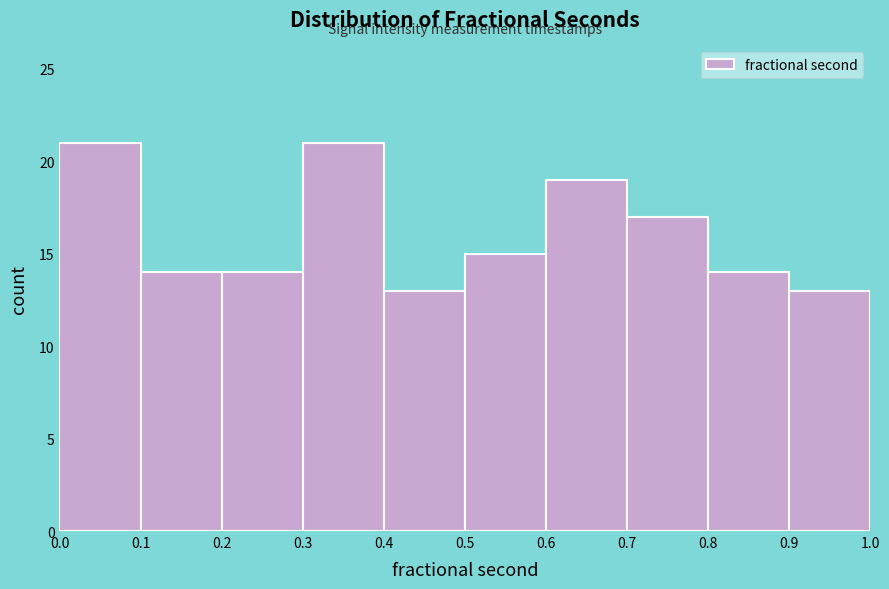

Reading left to right, list every bar in this chart as the range it spans on the x-axis followed by its height. The values are not printed on the chart, so give them approximately, as read against the axis.

0.0 to 0.1: 21
0.1 to 0.2: 14
0.2 to 0.3: 14
0.3 to 0.4: 21
0.4 to 0.5: 13
0.5 to 0.6: 15
0.6 to 0.7: 19
0.7 to 0.8: 17
0.8 to 0.9: 14
0.9 to 1.0: 13